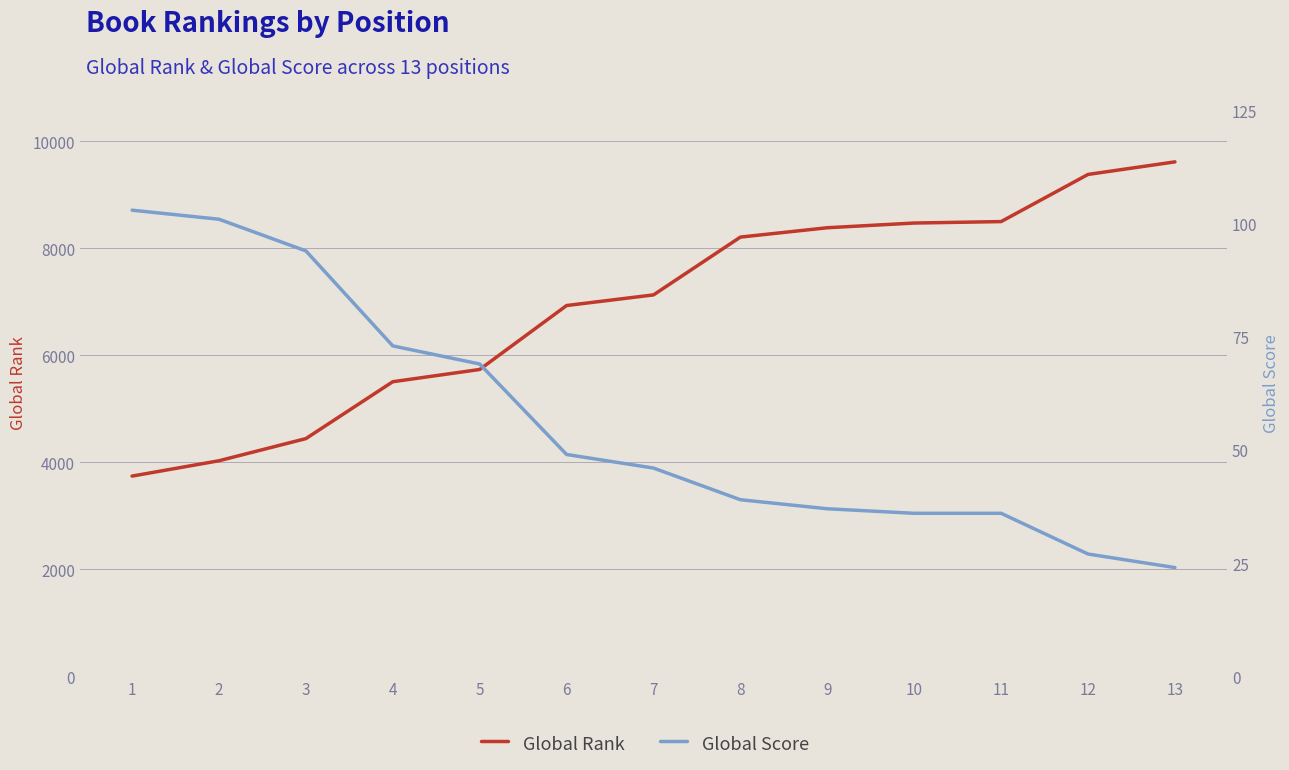

What value does the Global Rank series have at 9, to the nearest 50?

8400